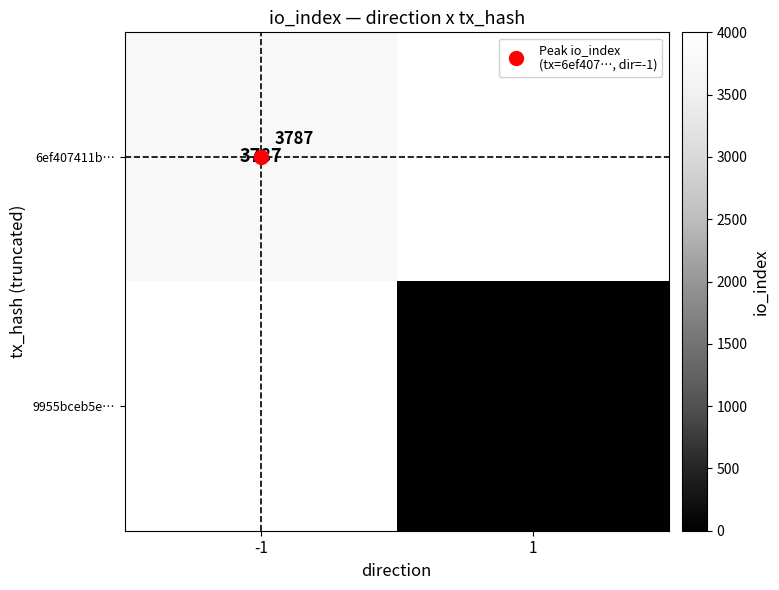

Rank the series at 1 from lowest to highest value.

6ef407411b…, 9955bceb5e…